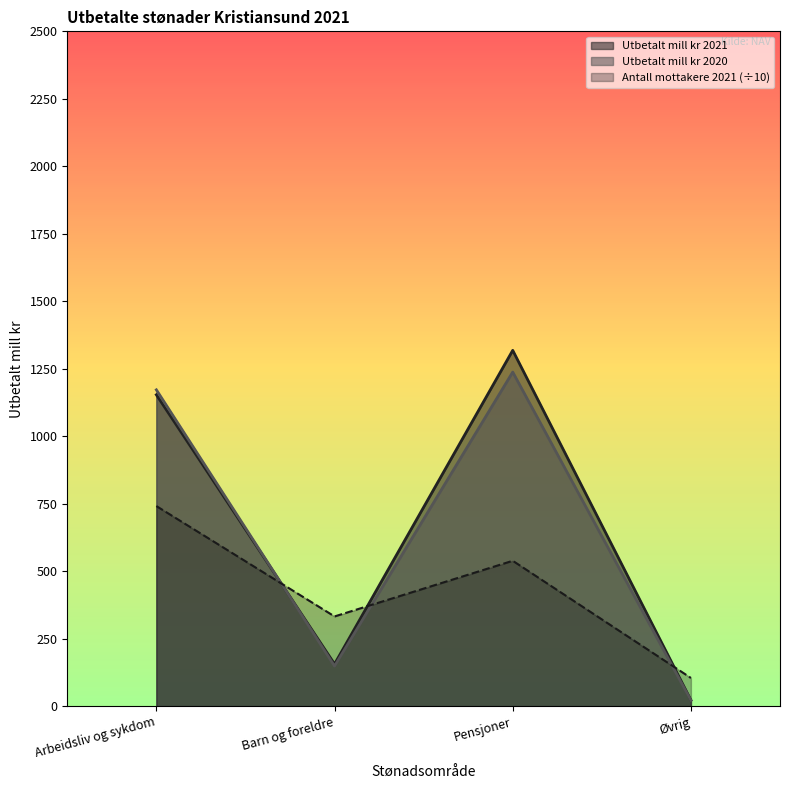

Which series has the largest range (max minus min)?

Utbetalt mill kr 2021